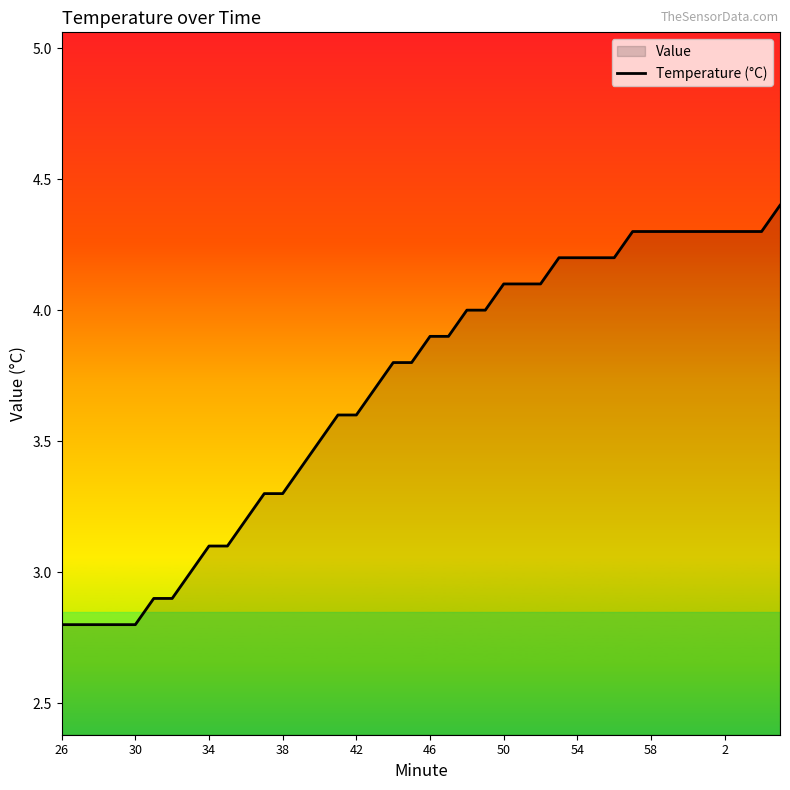

What is the change in value from 10 to 14?

+0.3